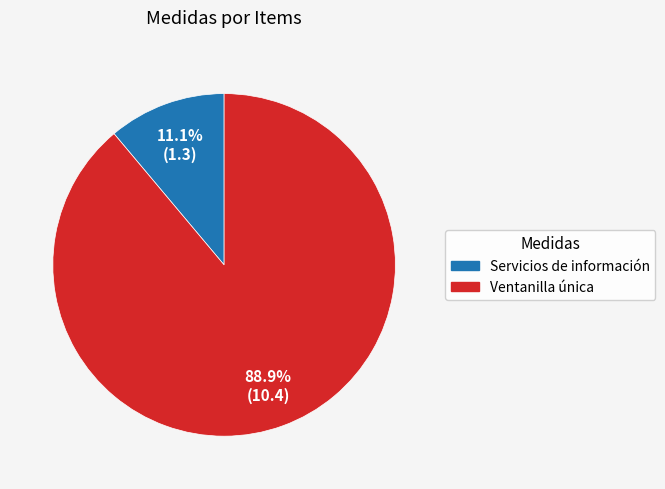

Is there a majority slice in this chart?

Yes